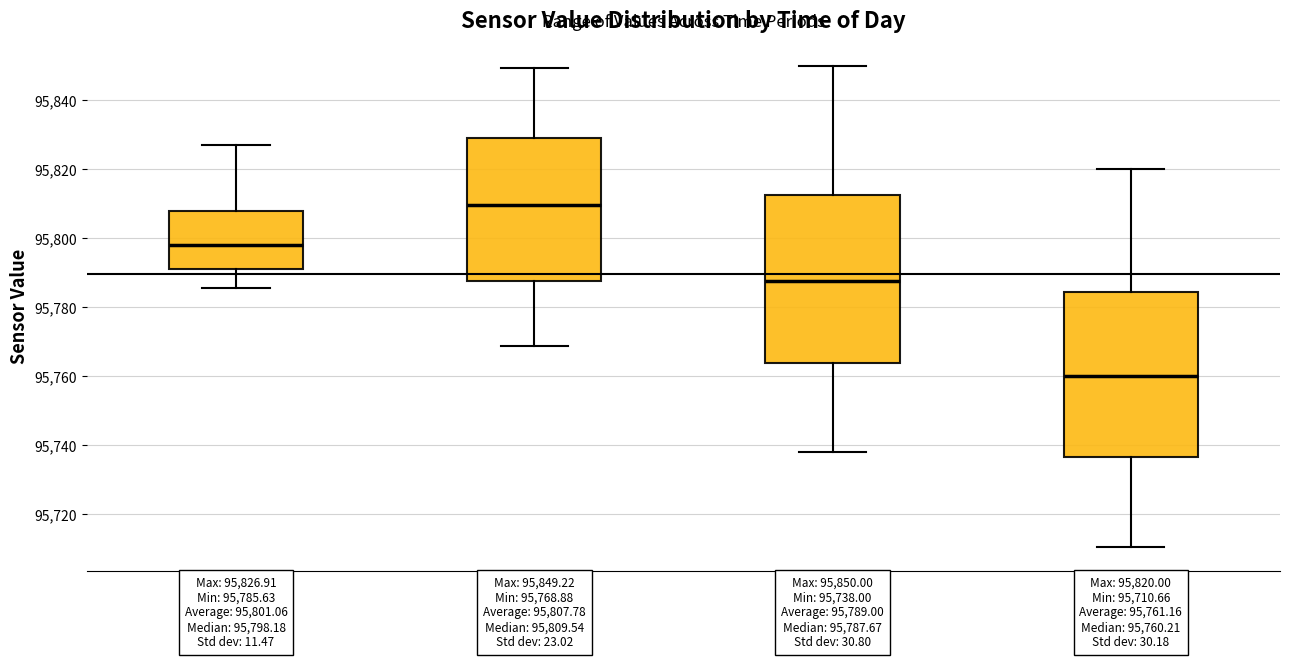

Which box's median line is the lowest?

18:00-24:00